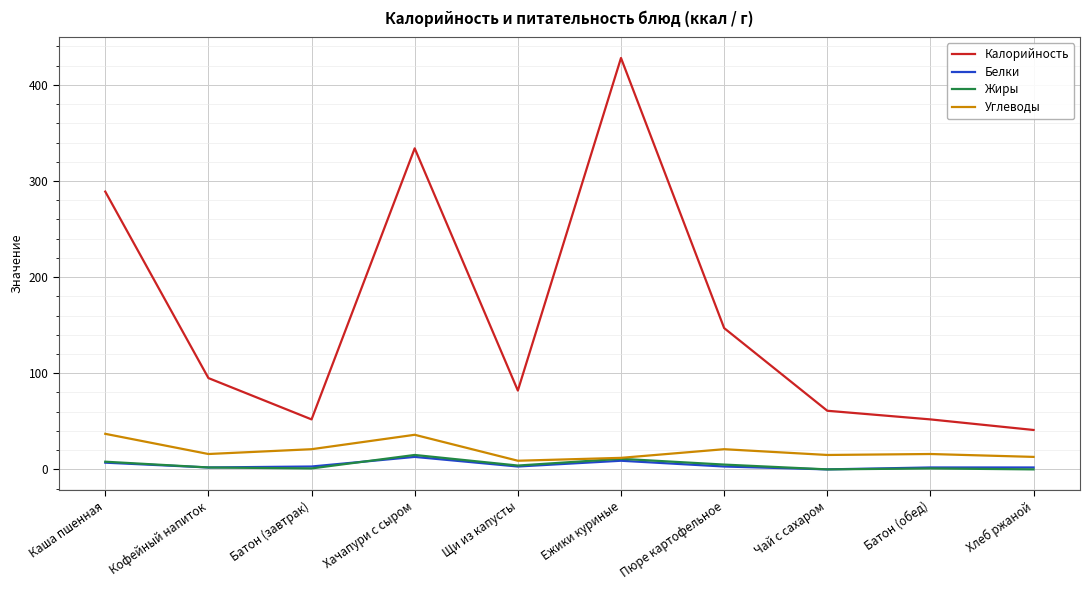

Read the Белки value at Пюре картофельное.

3